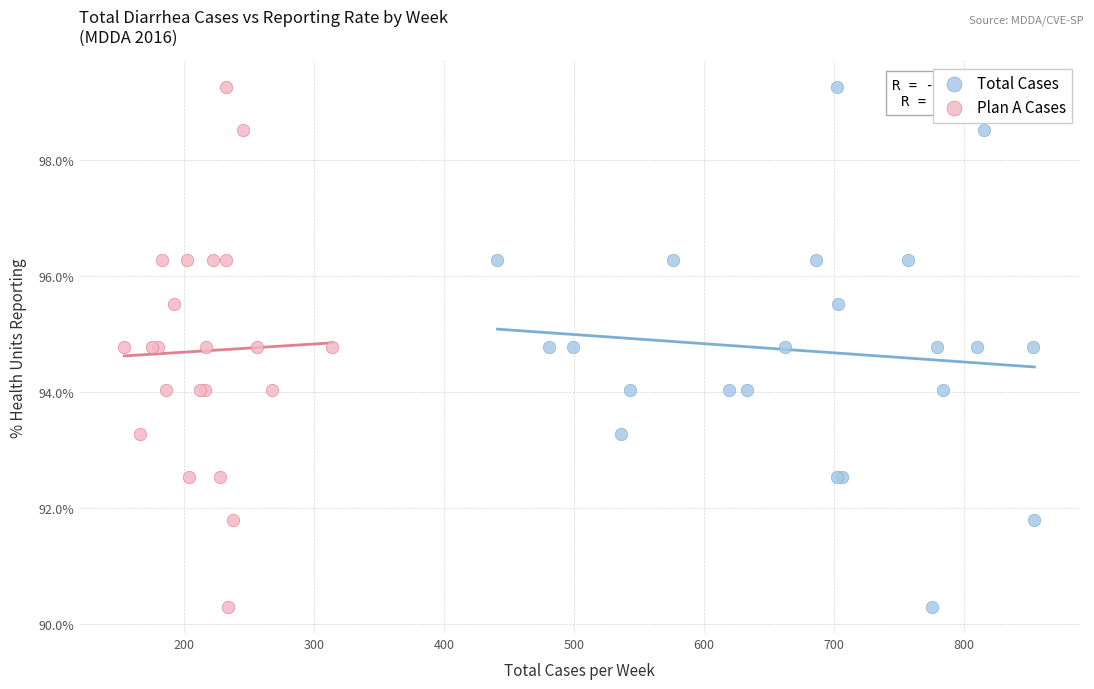

What are all the series names shown in the legend?

Total Cases, Plan A Cases